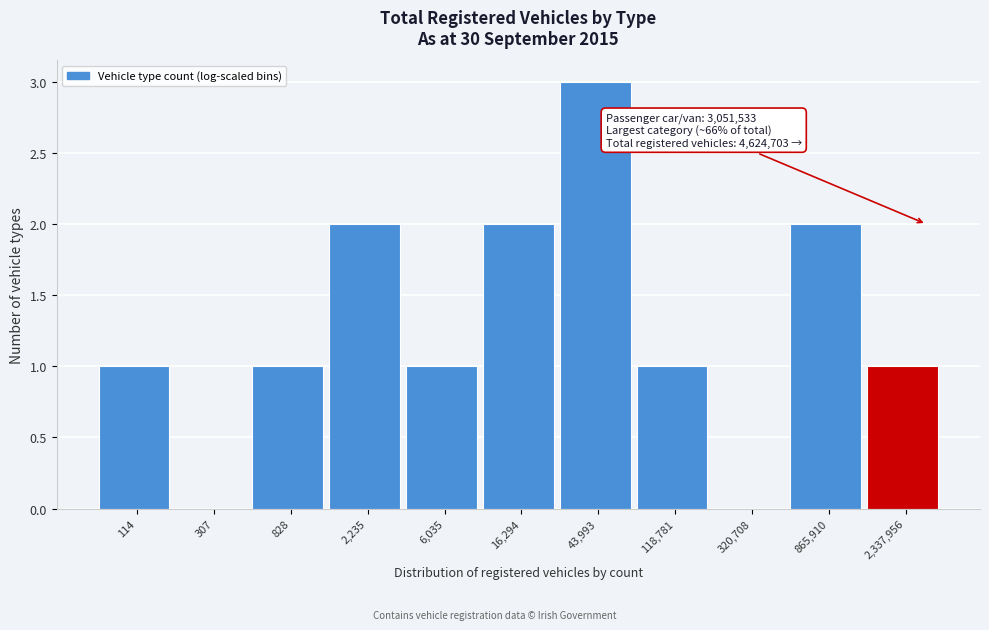

Reading left to right, transcribe all the data shown in this chart.

114=1	307=0	828=1	2,235=2	6,035=1	16,294=2	43,993=3	118,781=1	320,708=0	865,910=2	2,337,956=1